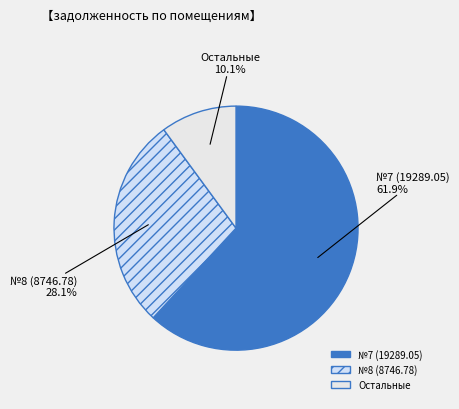

Which category accounts for the majority?

7